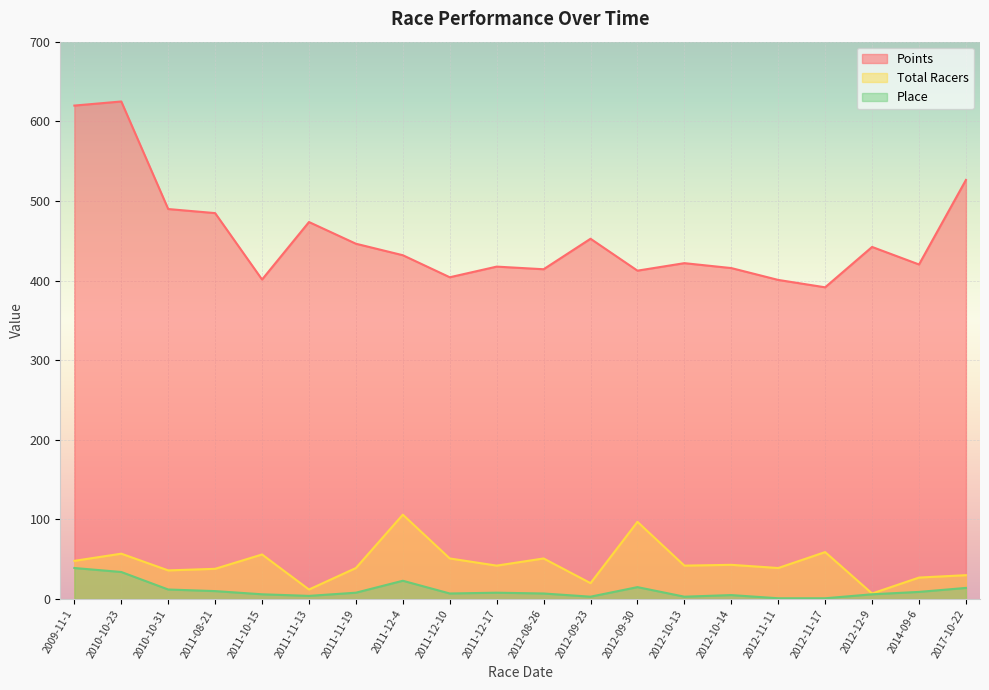

Is it true that Points equals 173.3 at 2012-08-26?

False